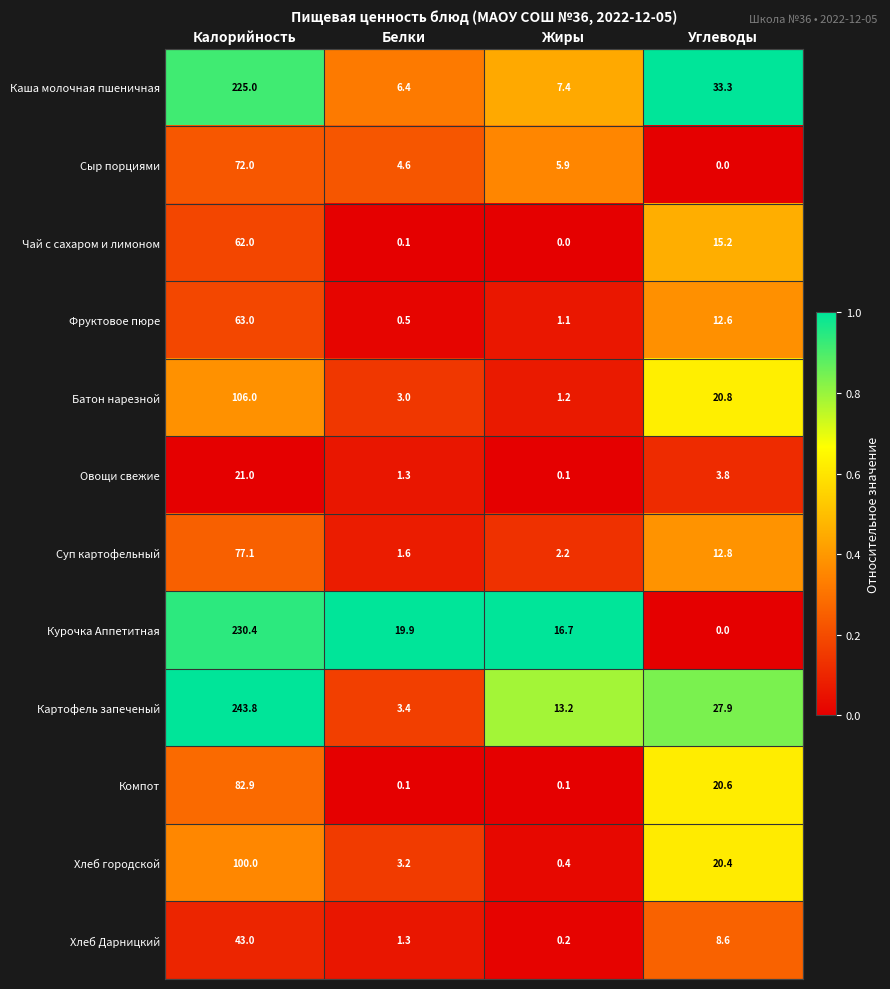

Between Калорийность and Углеводы, which series saw the biggest shift?

Курочка Аппетитная